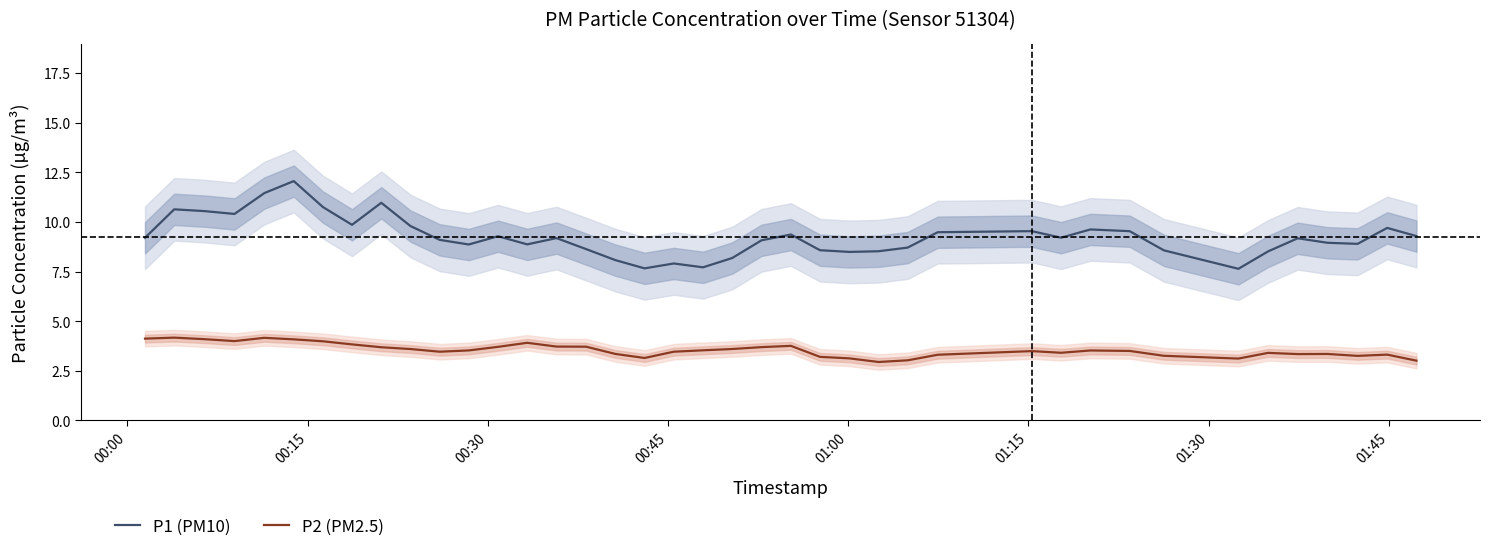

How many data points in P2 (PM2.5) are above 3?

39